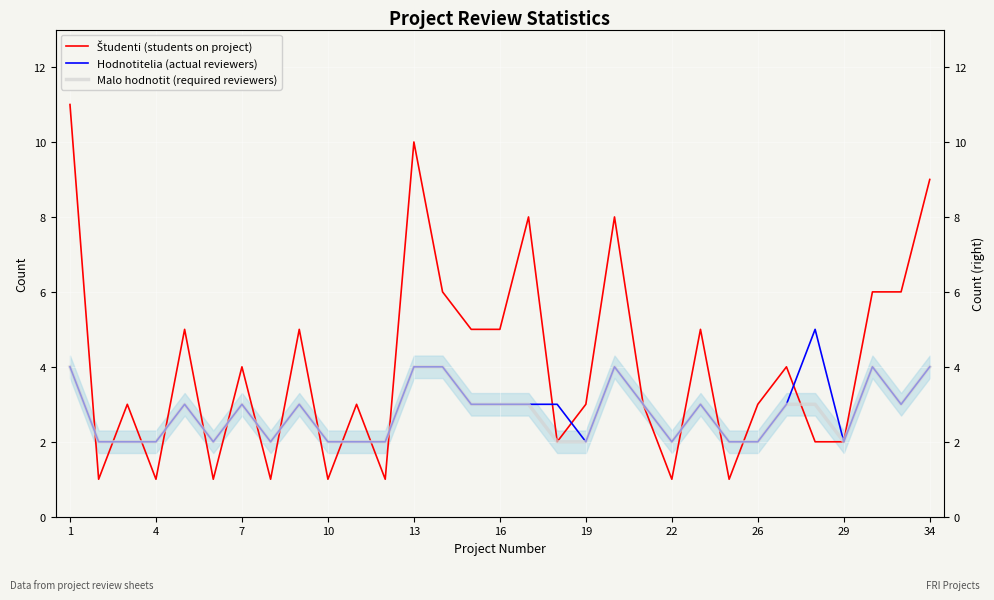

Where does the Hodnotitelia (actual reviewers) series first go above 3?

1